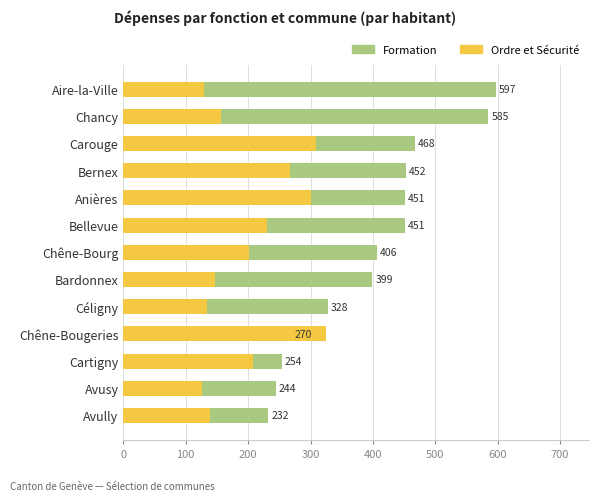

Rank the series by their maximum value, from highest to lowest.

Formation, Ordre et Sécurité